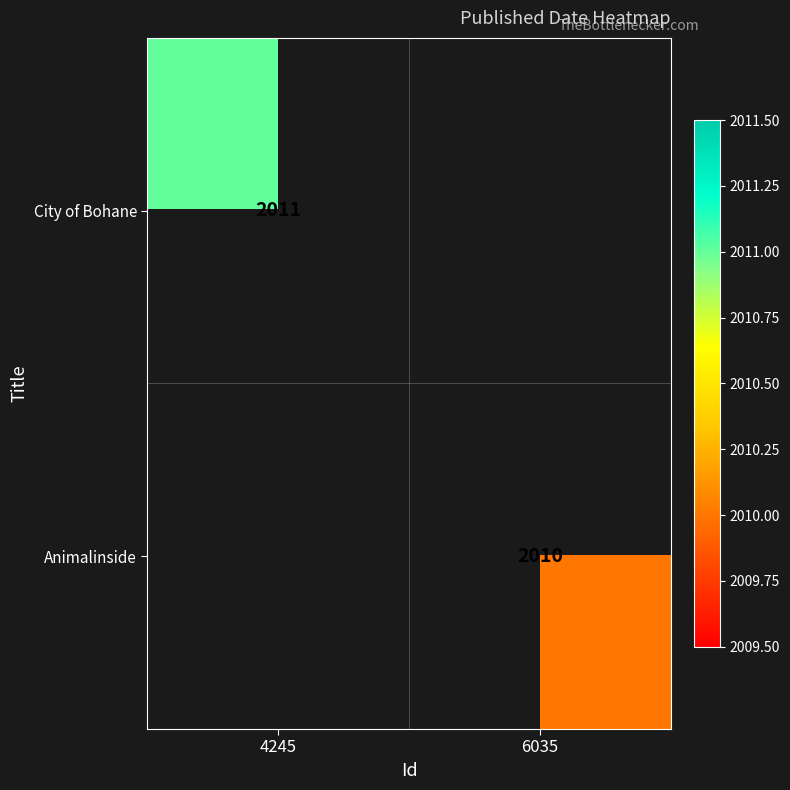

The Animalinside series shows 773 at 6035. True or false?

False